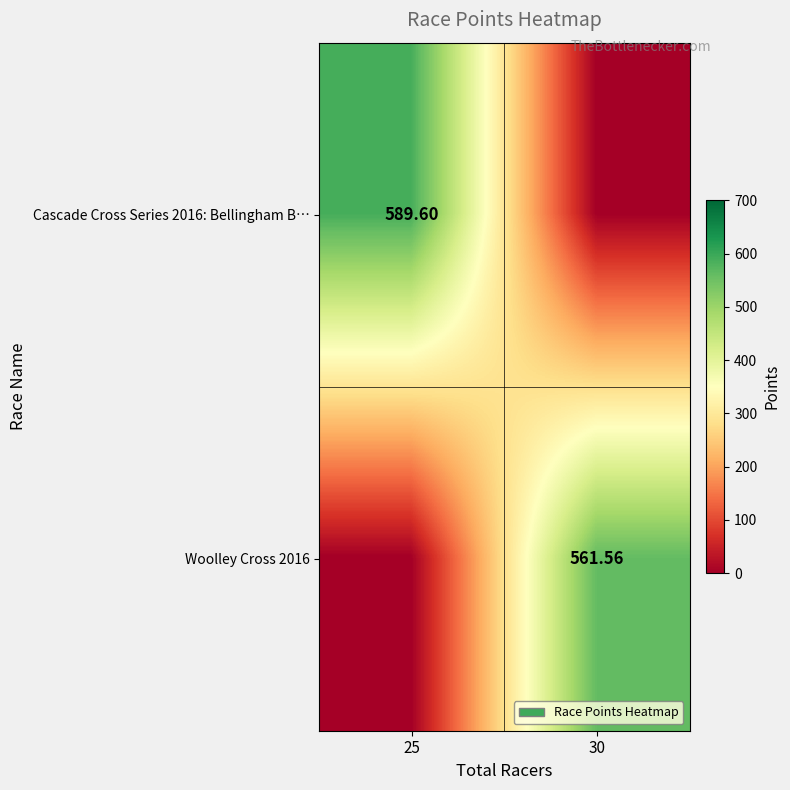

How many positive values does the Woolley Cross 2016 series have?

1